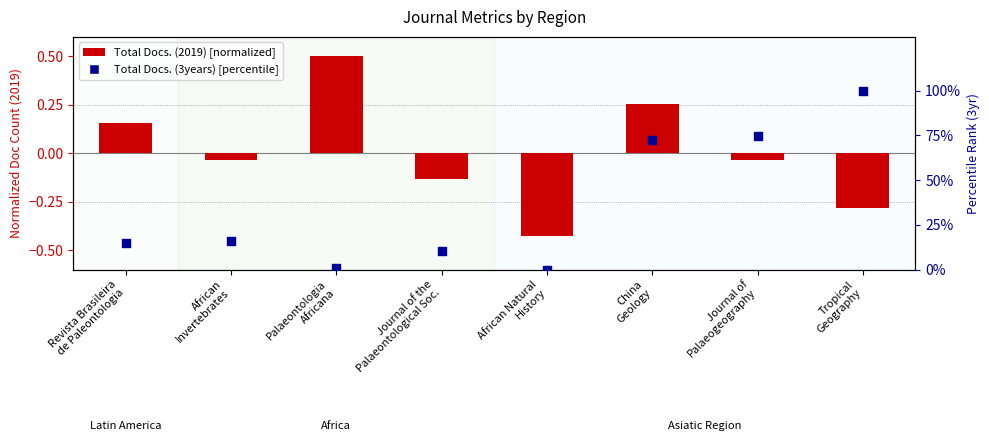

Which series reaches the minimum Y coordinate?

Total Docs. (2019)